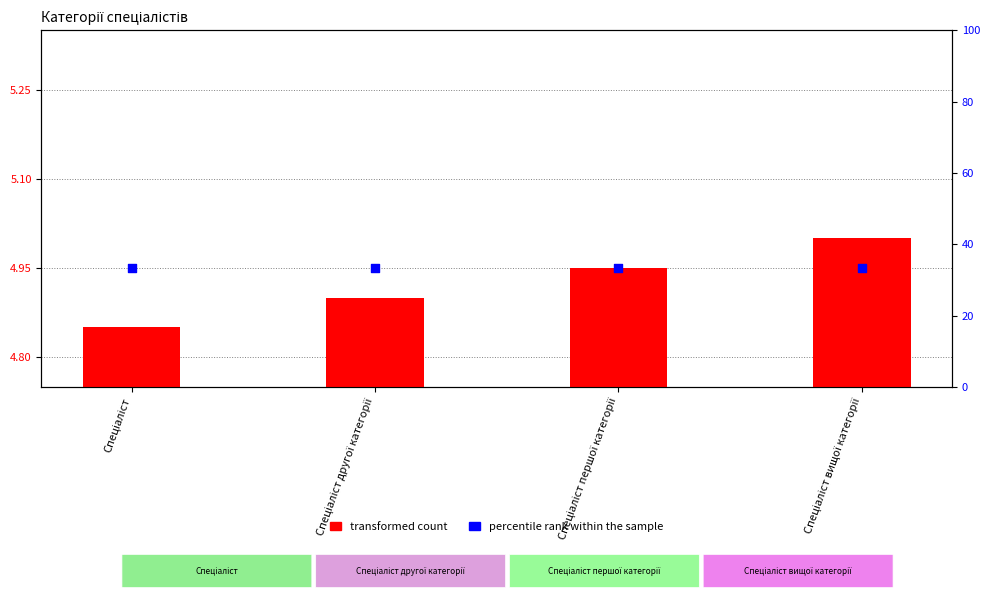

At which category is the sum across all series the highest?

Спеціаліст вищої категорії